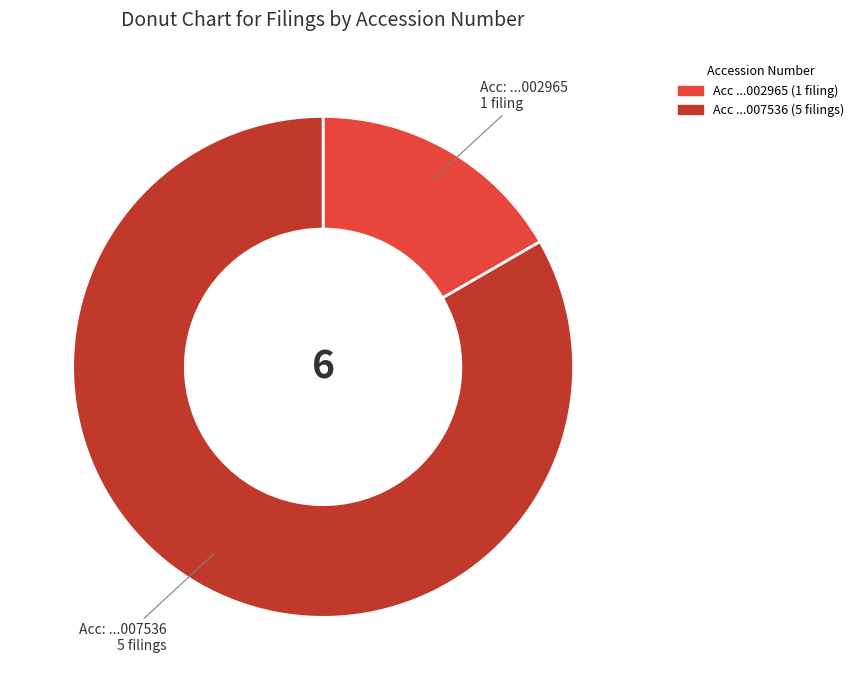

Does any single category account for the majority?

Yes